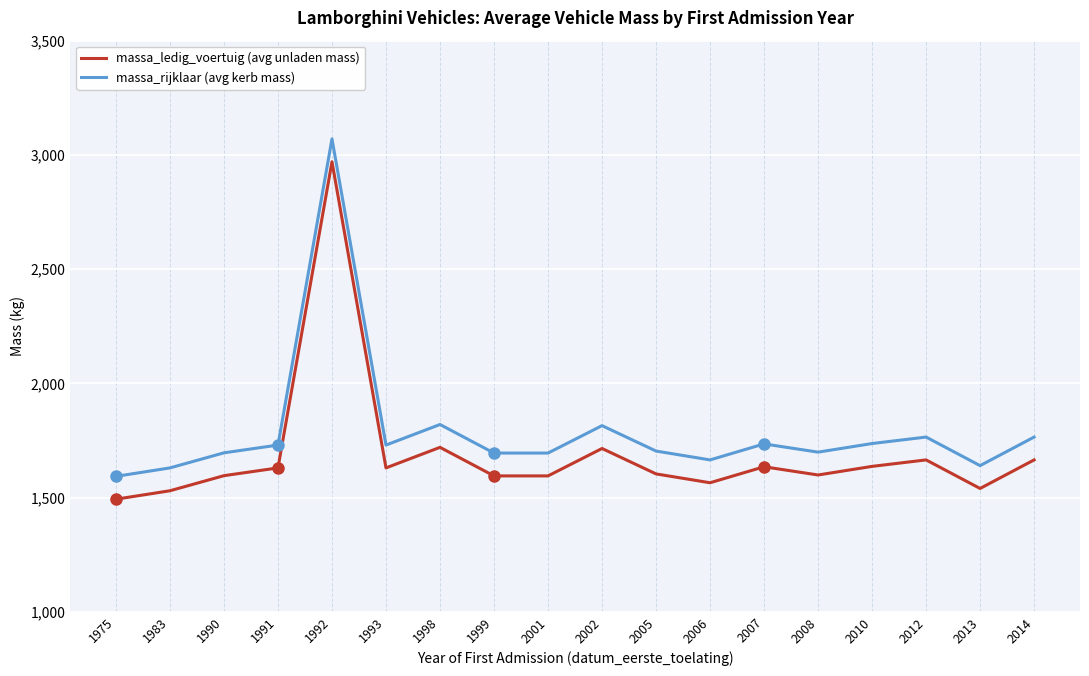

What is the spread (max minus min) of values at 2001?

100.0